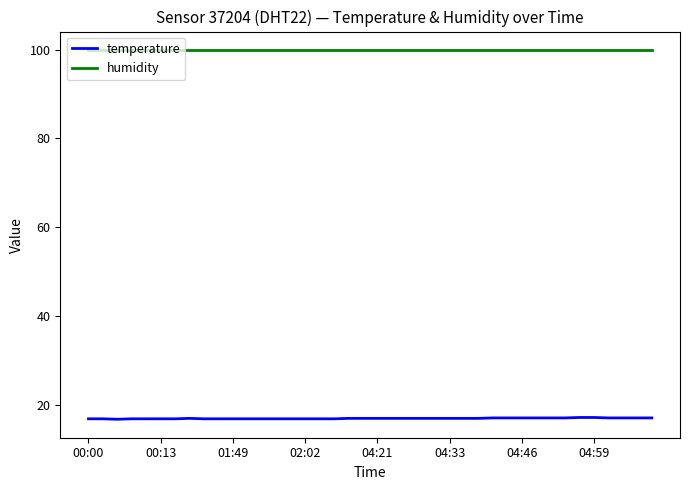

True or false: humidity and temperature intersect in this chart.

False